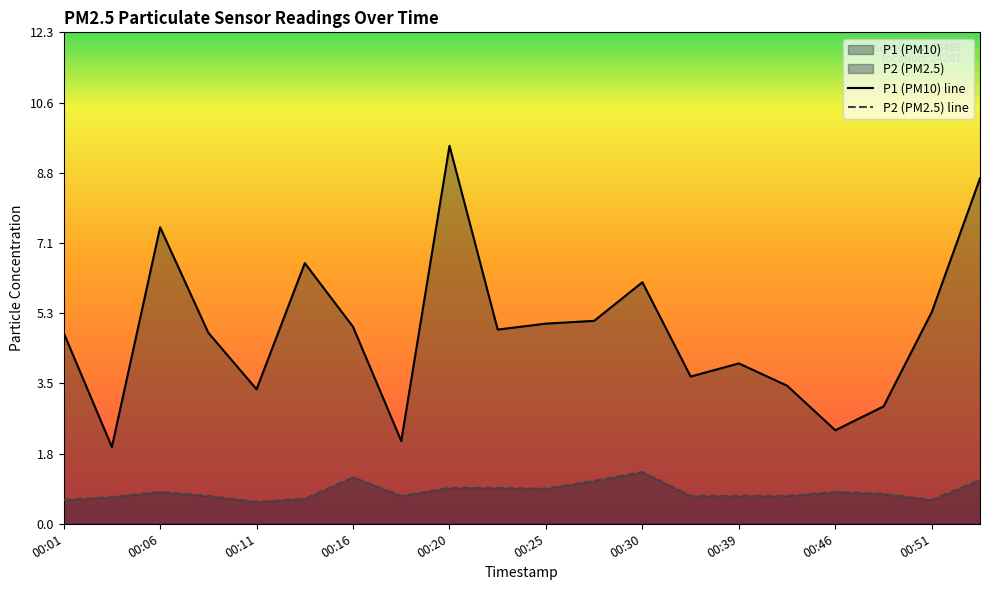

What is the minimum value for P2 (PM2.5) line?

0.6